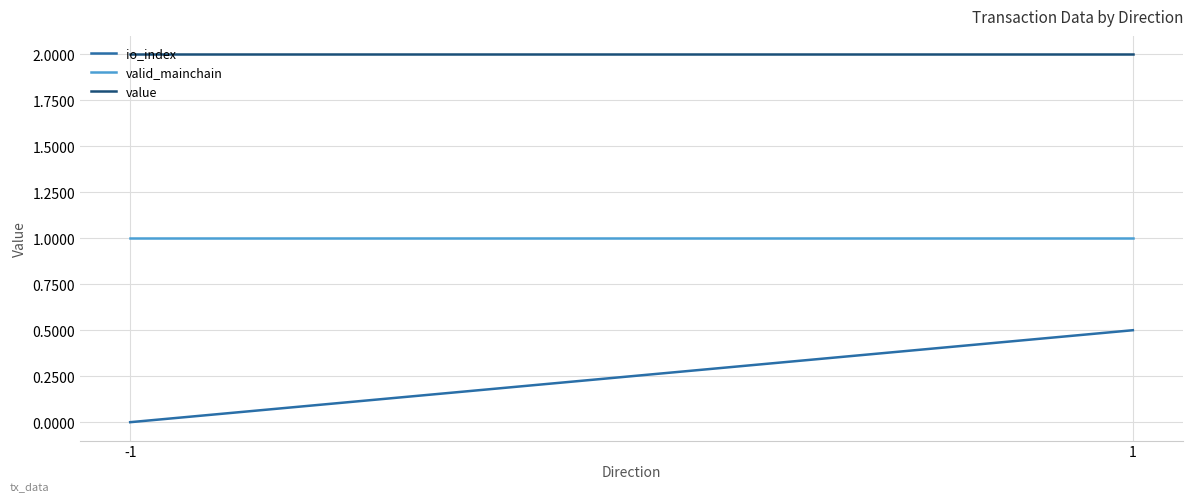

What is the average value of the io_index series?

0.2